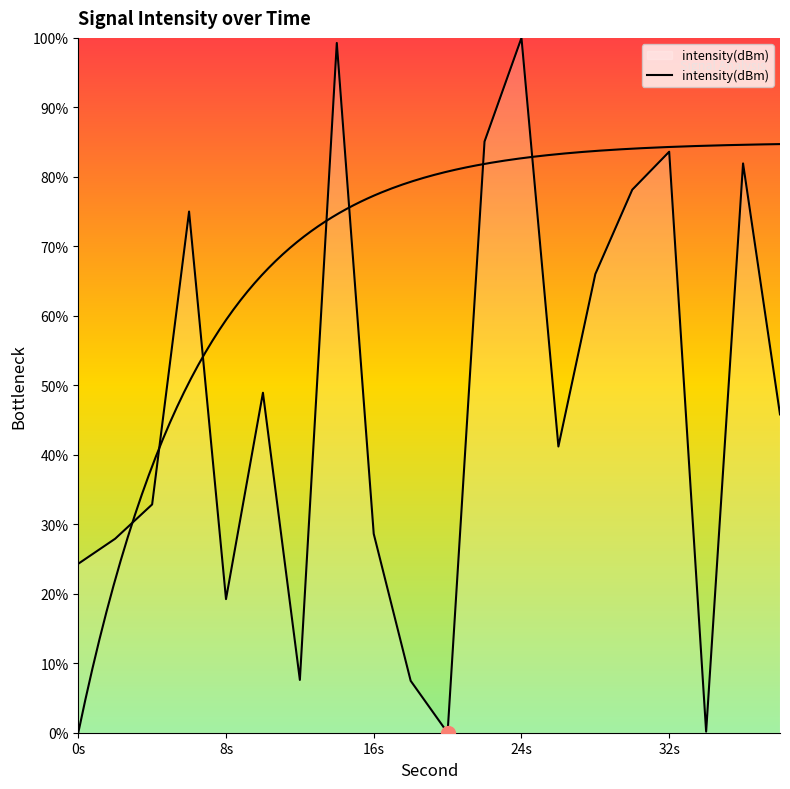

What is the average value?

47.7